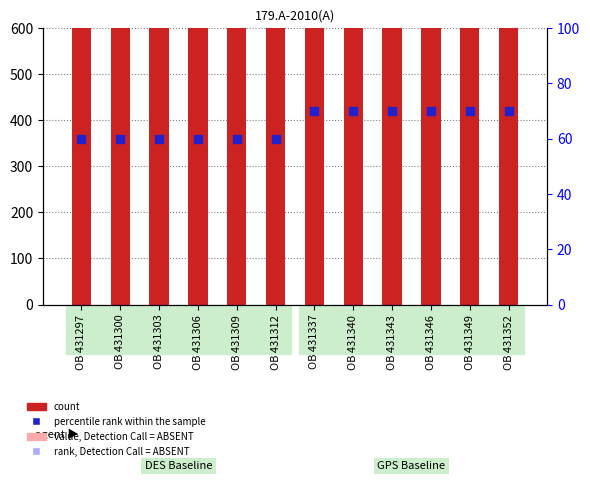

Which series reaches the maximum Y coordinate?

count